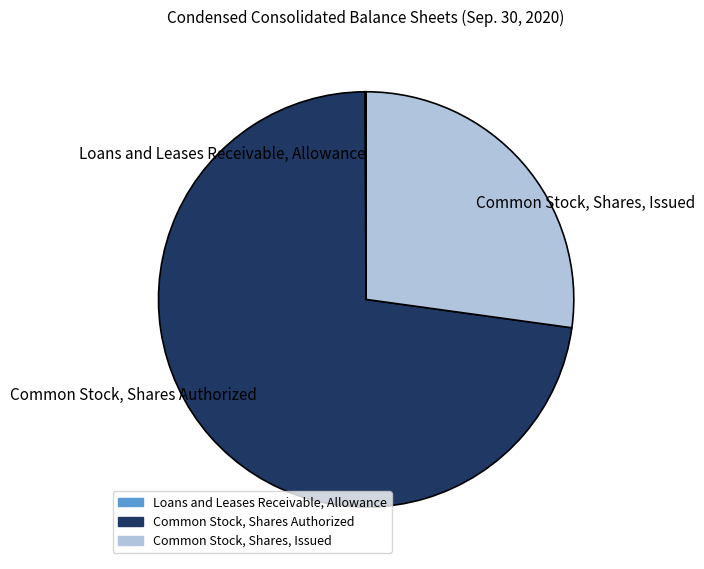

Which slice is the largest?

Common Stock, Shares Authorized